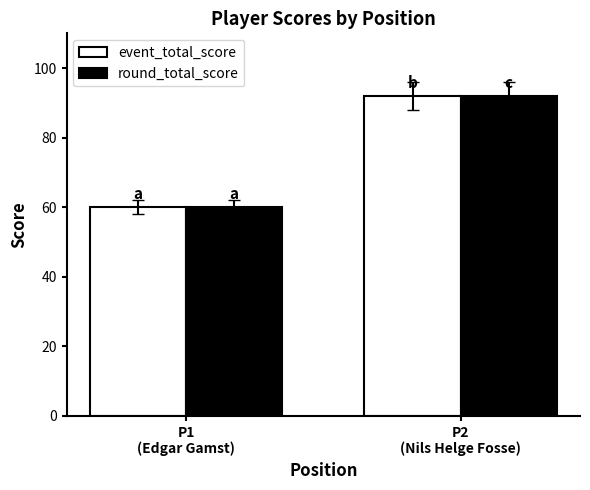

What is the minimum value for round_total_score?

60